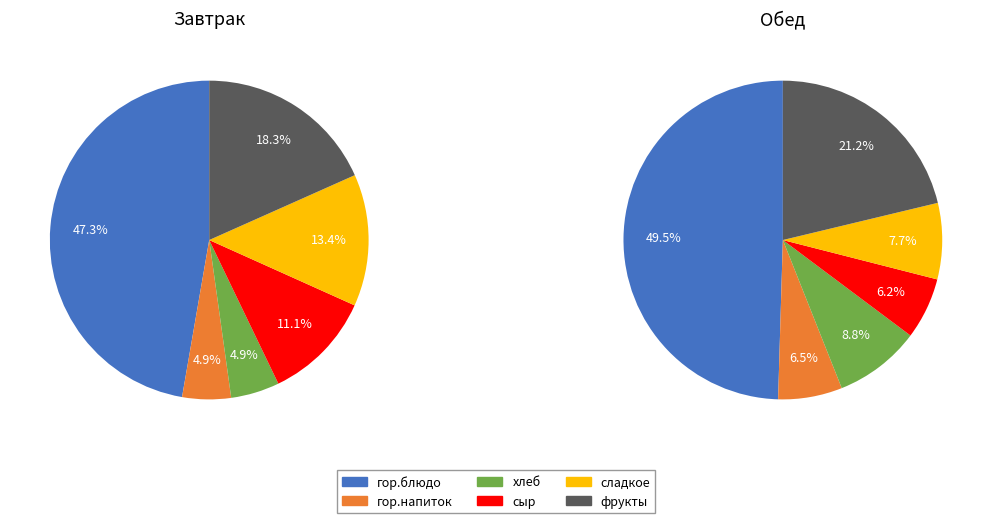

The 4 slice represents 1% of the pie. True or false?

False